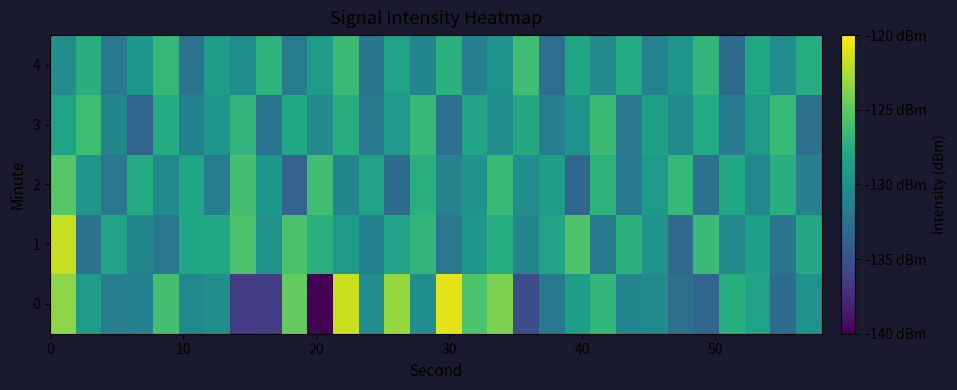

Rank the series by their maximum value, from highest to lowest.

0, 1, 2, 4, 3